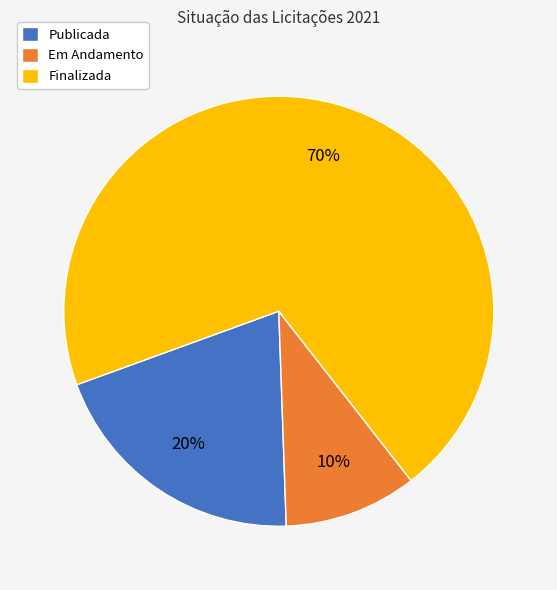

How many segments does this pie chart have?

3